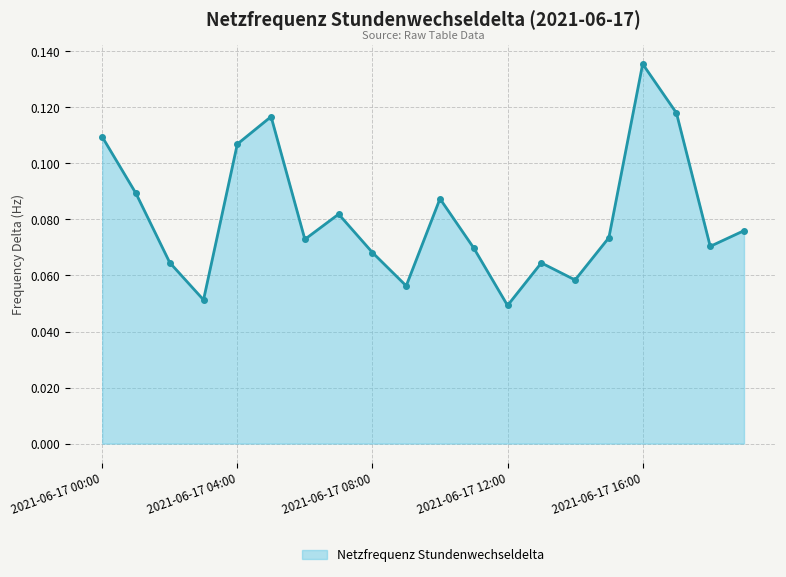

Count the values in the range 0 to 1.

20